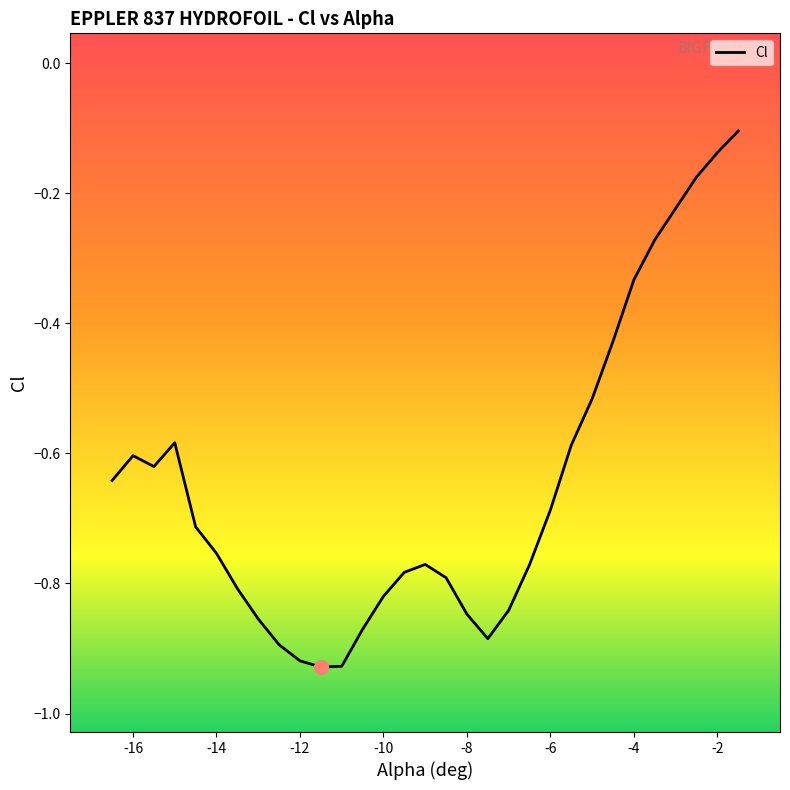

What is the sum of the values at -10 and -12?

-1.7